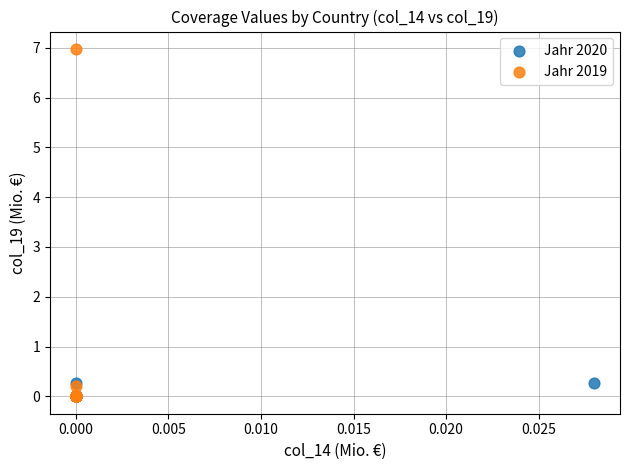

Which series has the widest spread of Y values?

Jahr 2019